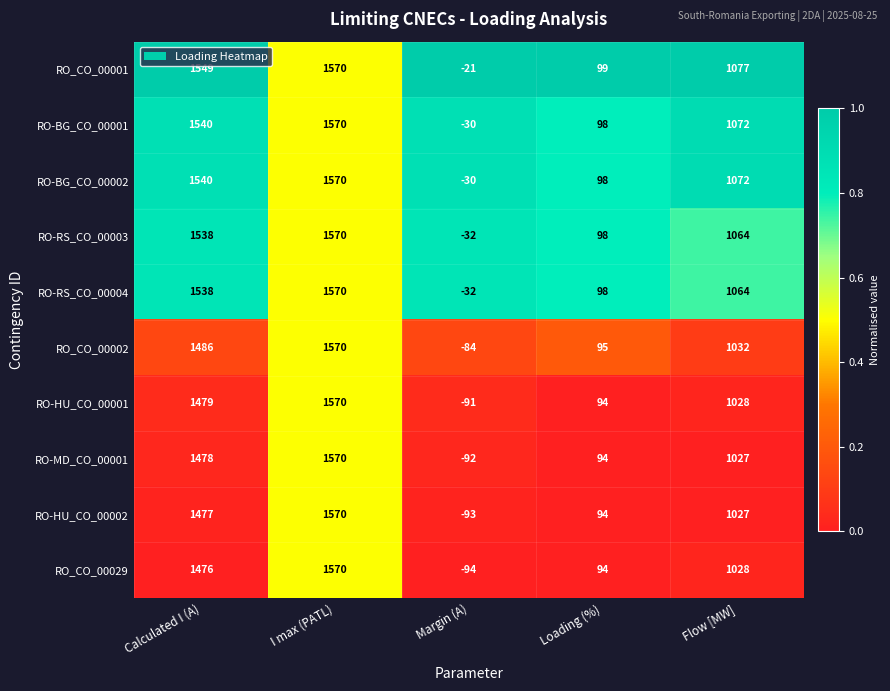

Between Margin (A) and Flow [MW], which series saw the biggest shift?

RO_CO_00029